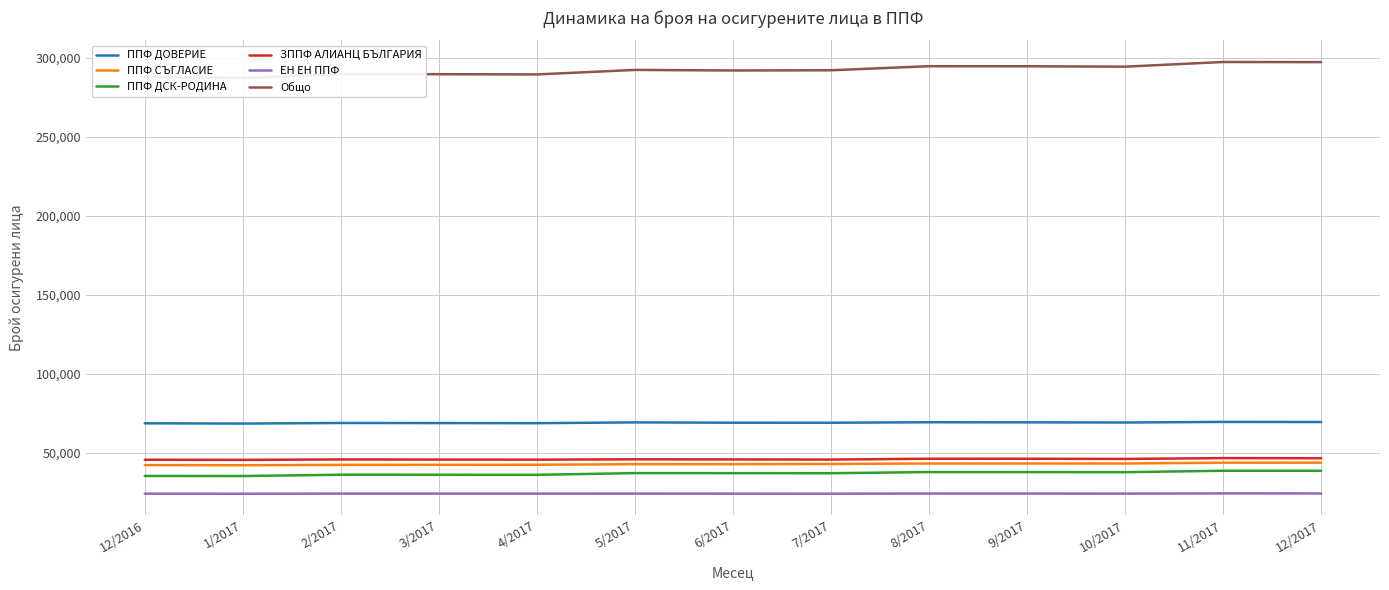

At which label is ППФ ДСК-РОДИНА closest to 37026?

7/2017